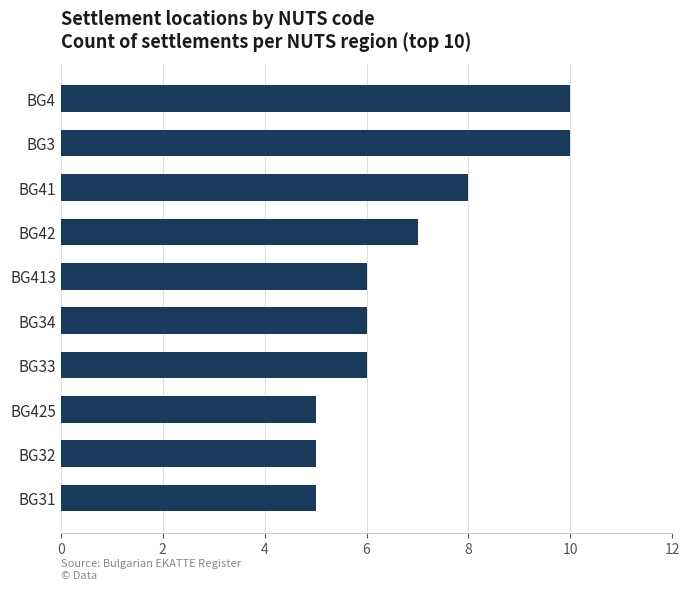

The chart shows a value of 1 at BG413. True or false?

False